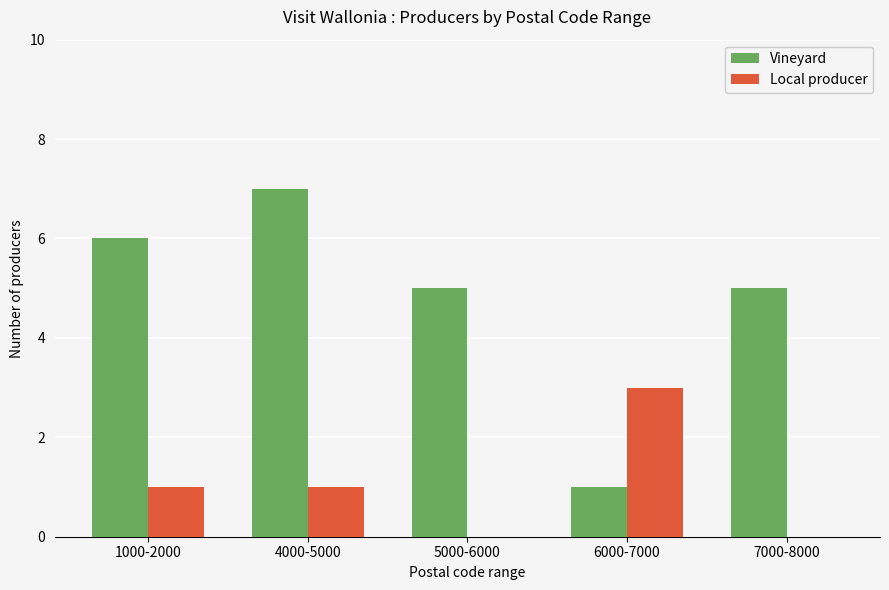

What is the total value across all series at 7000-8000?

5